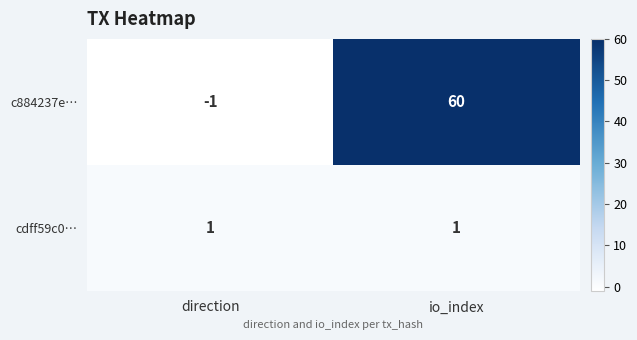

The value of cdff59c0… at direction is 1. True or false?

True